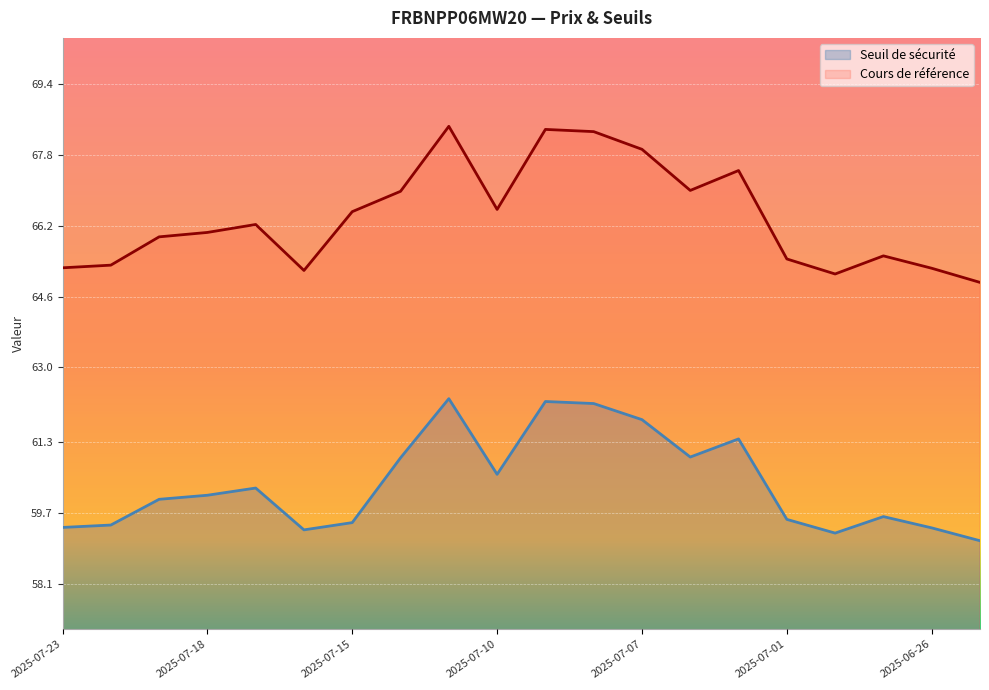

Which series has the largest range (max minus min)?

Cours de référence